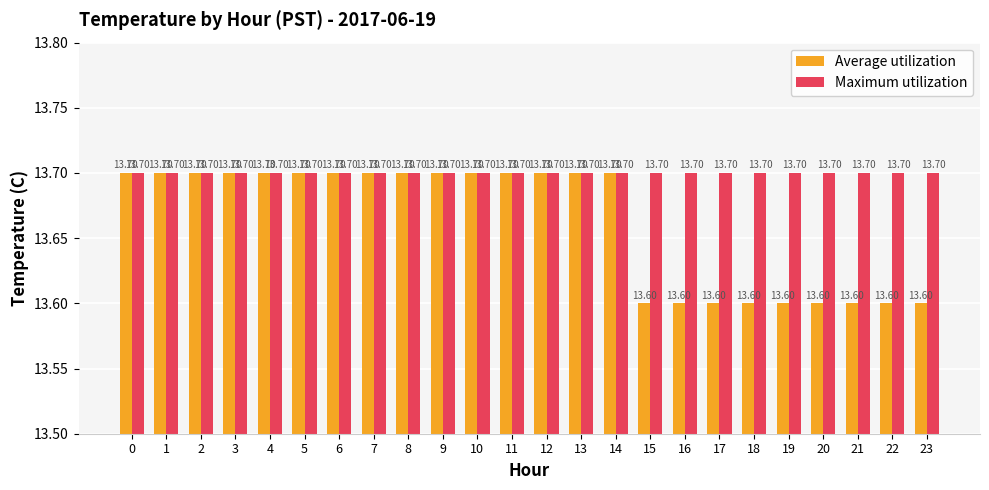

Reading left to right, transcribe all the data shown in this chart.

Average utilization: 0=13.7	1=13.7	2=13.7	3=13.7	4=13.7	5=13.7	6=13.7	7=13.7	8=13.7	9=13.7	10=13.7	11=13.7	12=13.7	13=13.7	14=13.7	15=13.6	16=13.6	17=13.6	18=13.6	19=13.6	20=13.6	21=13.6	22=13.6	23=13.6
Maximum utilization: 0=13.7	1=13.7	2=13.7	3=13.7	4=13.7	5=13.7	6=13.7	7=13.7	8=13.7	9=13.7	10=13.7	11=13.7	12=13.7	13=13.7	14=13.7	15=13.7	16=13.7	17=13.7	18=13.7	19=13.7	20=13.7	21=13.7	22=13.7	23=13.7